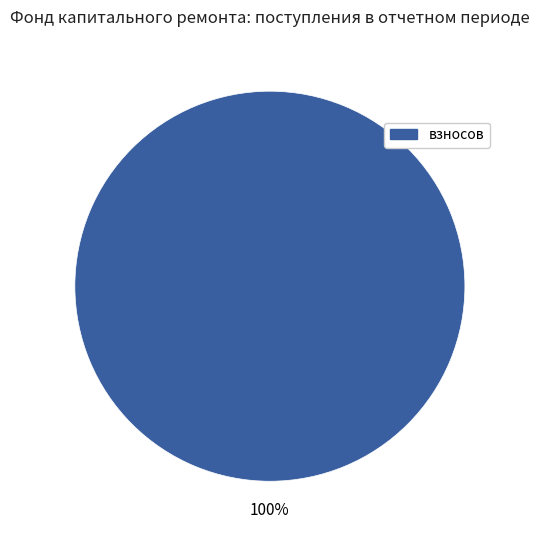

Is there any slice that represents more than half of the pie?

Yes